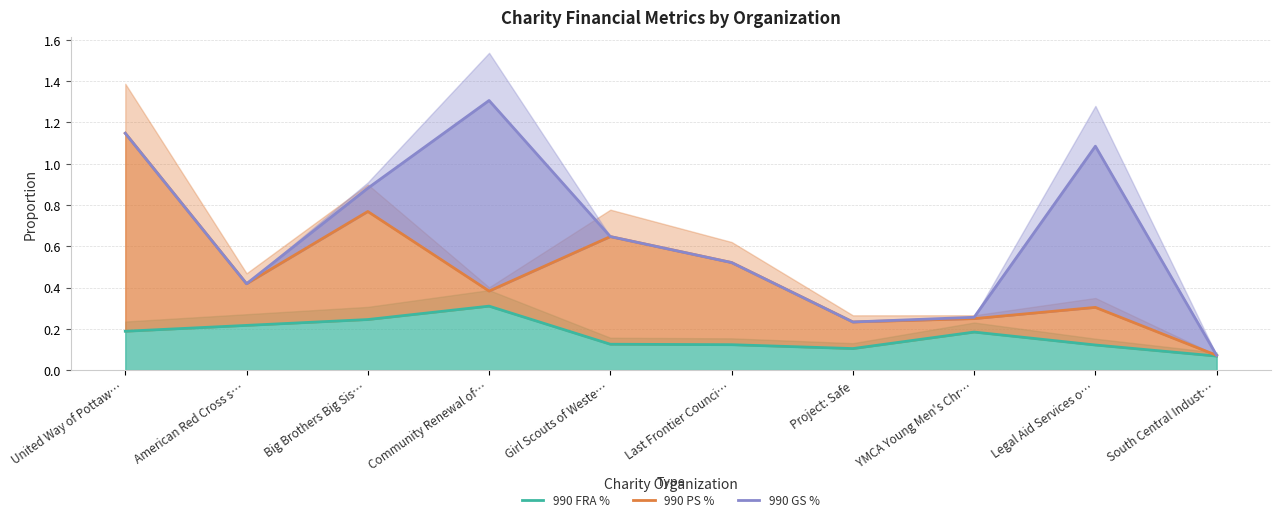

True or false: 990 PS % has more than 0 interior local peaks.

True